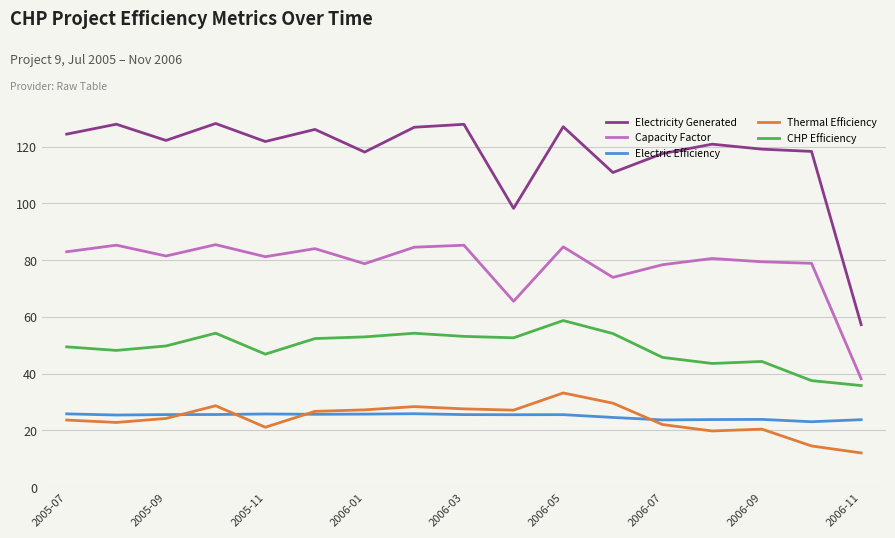

True or false: Electricity Generated and CHP Efficiency intersect in this chart.

False